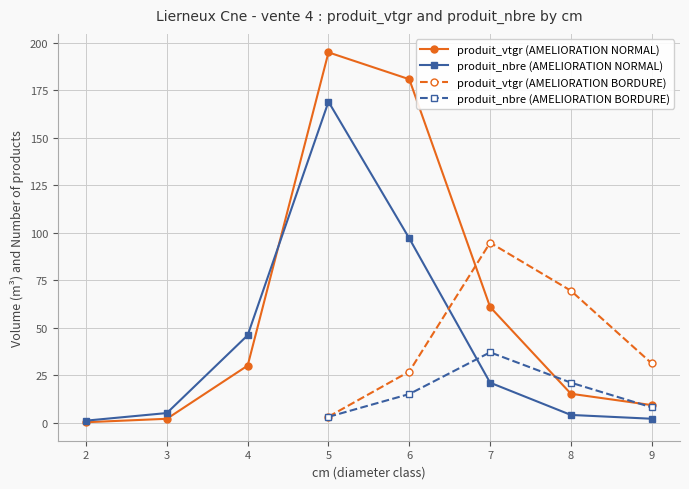

At which label does produit_nbre first exceed 8?

4